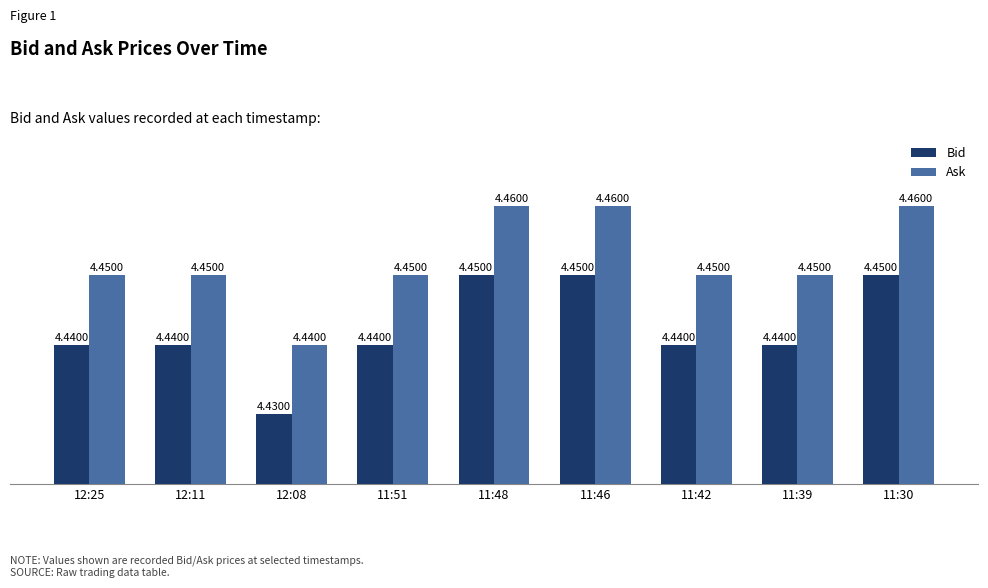

Rank the series by their average value, from highest to lowest.

Ask, Bid